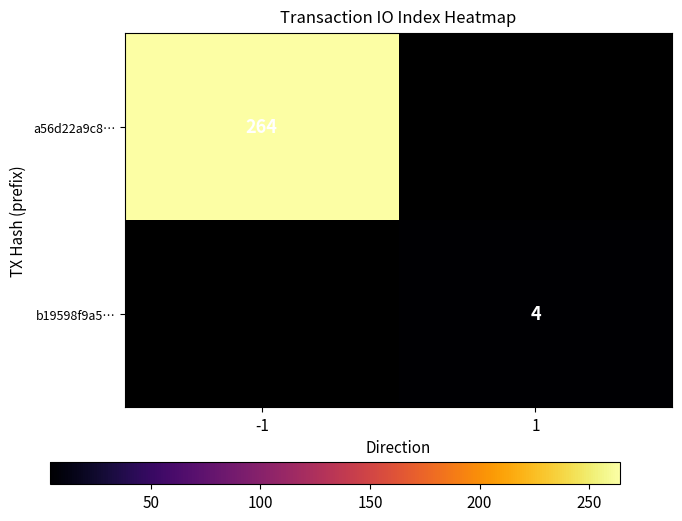

Which has a higher value, 1 or -1?

-1